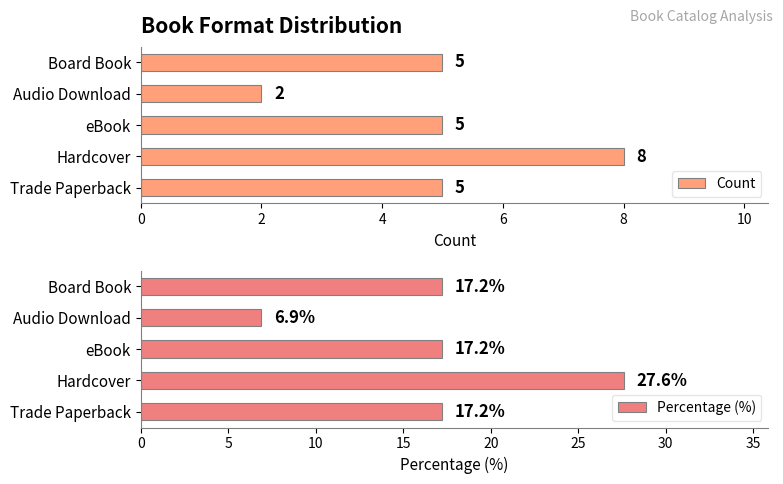

Reading right to left, extract all data points from this chart.

Count: 5.0	2.0	5.0	8.0	5.0
Percentage (%): 17.2	6.9	17.2	27.6	17.2